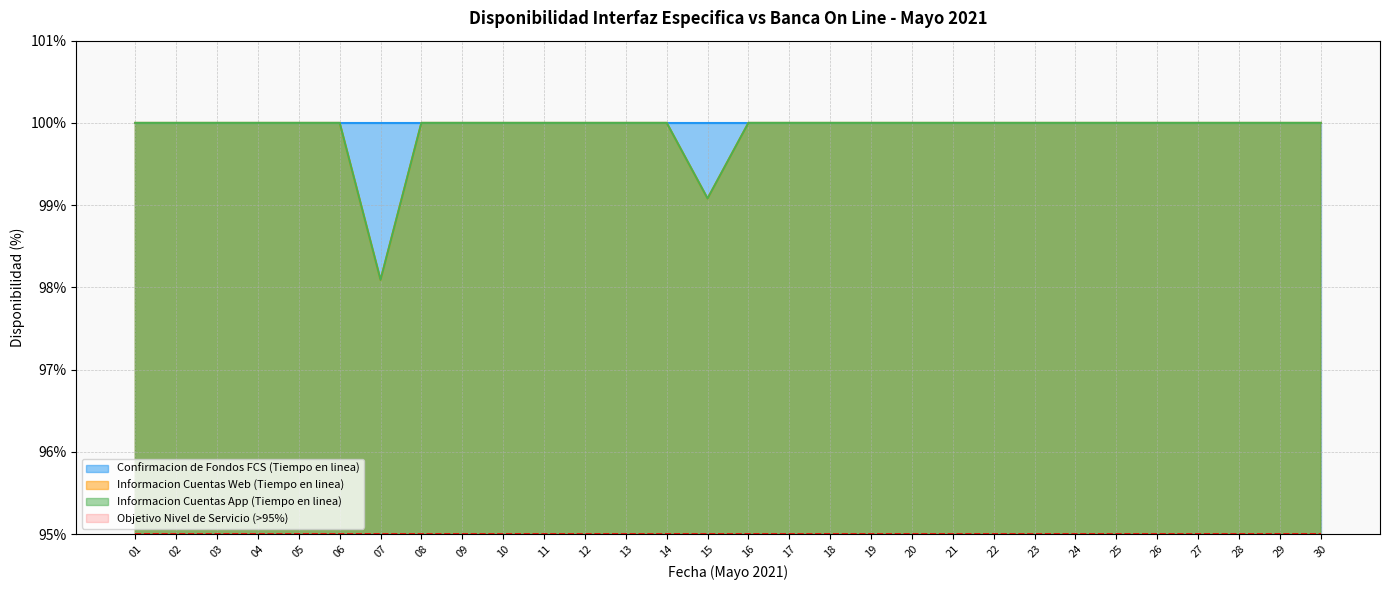

Does the chart have visible grid lines?

Yes